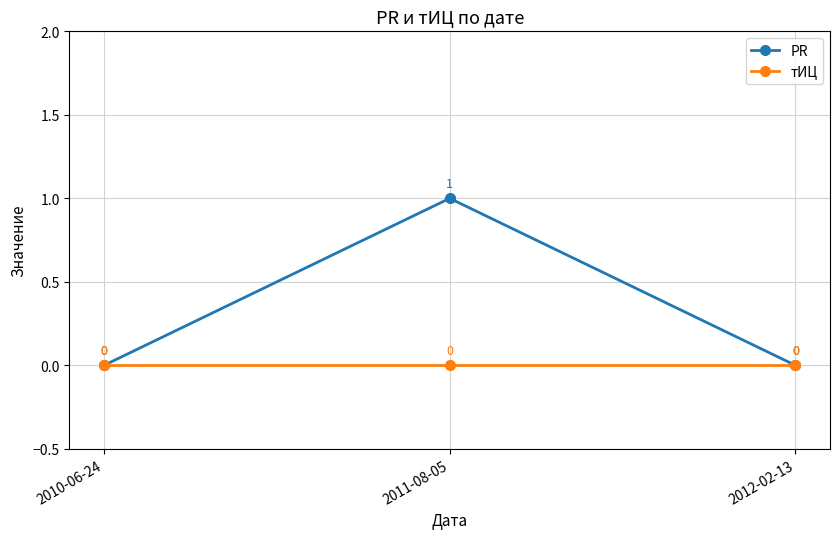

Is the value of PR at 2011-08-05 greater than the value of тИЦ at 2012-02-13?

Yes